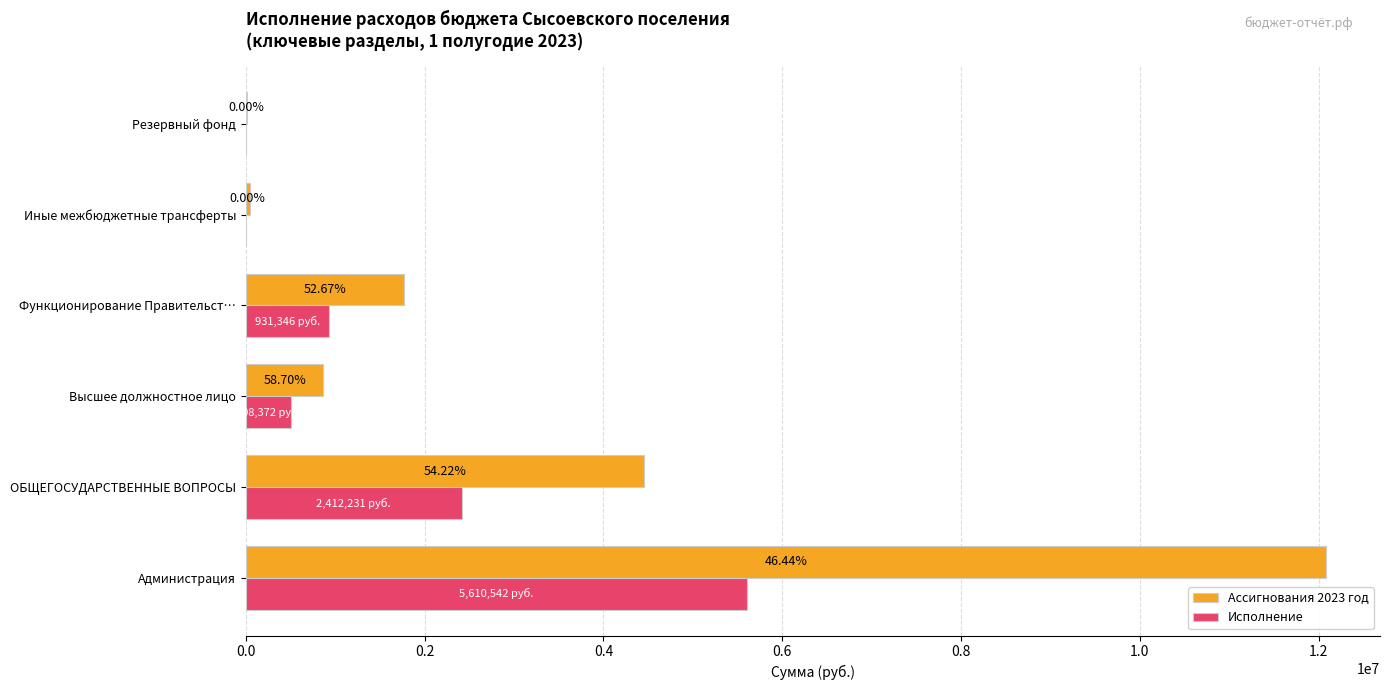

What are all the series names shown in the legend?

Ассигнования 2023 год, Исполнение